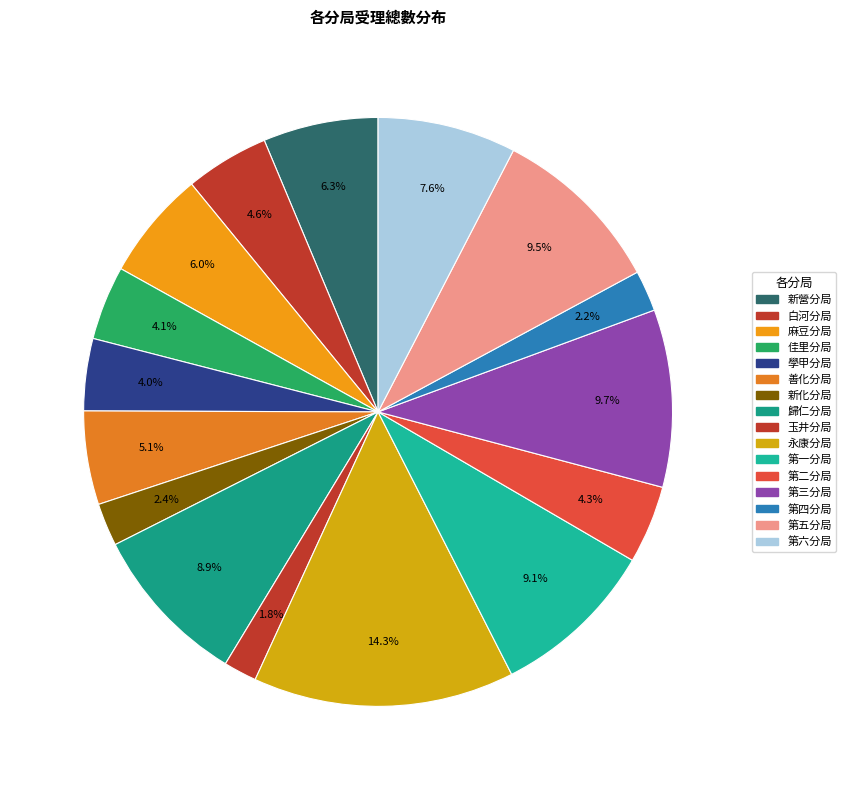

The 第四分局 slice represents 11% of the pie. True or false?

False